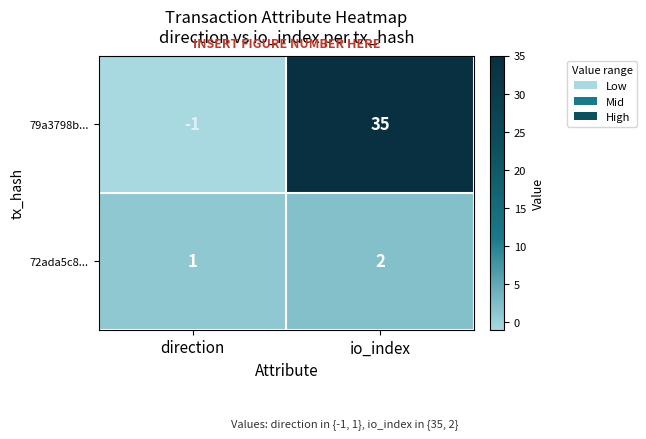

At which category is the sum across all series the highest?

io_index